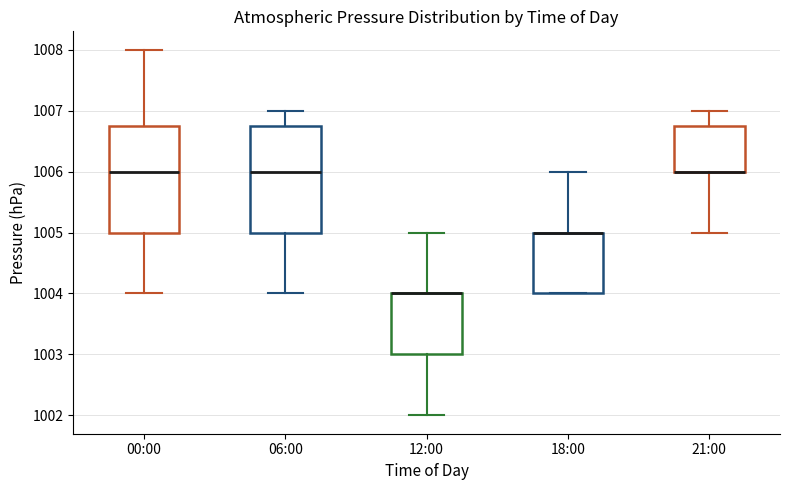

Reading left to right, transcribe this box plot: for each box, give where its median line is, the range the box spans, and where its two whiskers end, as read against the y-axis. The values are not printed on the chart, so give them approximately, as read against the axis.

00:00: median 1006.0, box 1005.0 to 1006.8, whiskers 1004.0 to 1008.0
06:00: median 1006.0, box 1005.0 to 1006.8, whiskers 1004.0 to 1007.0
12:00: median 1004.0 (drawn on the box's upper edge), box 1003.0 to 1004.0, whiskers 1002.0 to 1005.0
18:00: median 1005.0 (drawn on the box's upper edge), box 1004.0 to 1005.0, whiskers 1004.0 to 1006.0
21:00: median 1006.0 (drawn on the box's lower edge), box 1006.0 to 1006.8, whiskers 1005.0 to 1007.0